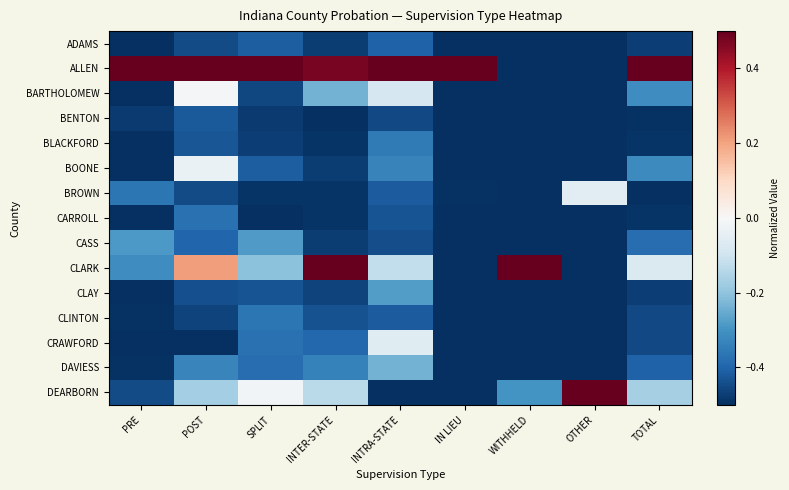

Reading left to right, extract all data points from this chart.

ADAMS: PRE=-0.5	POST=-0.4	SPLIT=-0.4	INTER-STATE=-0.5	INTRA-STATE=-0.4	IN LIEU=-0.5	WITHHELD=-0.5	OTHER=-0.5	TOTAL=-0.5
ALLEN: PRE=0.5	POST=0.5	SPLIT=0.5	INTER-STATE=0.5	INTRA-STATE=0.5	IN LIEU=0.5	WITHHELD=-0.5	OTHER=-0.5	TOTAL=0.5
BARTHOLOMEW: PRE=-0.5	POST=-0.0	SPLIT=-0.5	INTER-STATE=-0.2	INTRA-STATE=-0.1	IN LIEU=-0.5	WITHHELD=-0.5	OTHER=-0.5	TOTAL=-0.3
BENTON: PRE=-0.5	POST=-0.4	SPLIT=-0.5	INTER-STATE=-0.5	INTRA-STATE=-0.5	IN LIEU=-0.5	WITHHELD=-0.5	OTHER=-0.5	TOTAL=-0.5
BLACKFORD: PRE=-0.5	POST=-0.4	SPLIT=-0.5	INTER-STATE=-0.5	INTRA-STATE=-0.4	IN LIEU=-0.5	WITHHELD=-0.5	OTHER=-0.5	TOTAL=-0.5
BOONE: PRE=-0.5	POST=-0.0	SPLIT=-0.4	INTER-STATE=-0.5	INTRA-STATE=-0.3	IN LIEU=-0.5	WITHHELD=-0.5	OTHER=-0.5	TOTAL=-0.3
BROWN: PRE=-0.4	POST=-0.4	SPLIT=-0.5	INTER-STATE=-0.5	INTRA-STATE=-0.4	IN LIEU=-0.5	WITHHELD=-0.5	OTHER=-0.1	TOTAL=-0.5
CARROLL: PRE=-0.5	POST=-0.4	SPLIT=-0.5	INTER-STATE=-0.5	INTRA-STATE=-0.4	IN LIEU=-0.5	WITHHELD=-0.5	OTHER=-0.5	TOTAL=-0.5
CASS: PRE=-0.3	POST=-0.4	SPLIT=-0.3	INTER-STATE=-0.5	INTRA-STATE=-0.4	IN LIEU=-0.5	WITHHELD=-0.5	OTHER=-0.5	TOTAL=-0.4
CLARK: PRE=-0.3	POST=0.2	SPLIT=-0.2	INTER-STATE=0.5	INTRA-STATE=-0.1	IN LIEU=-0.5	WITHHELD=0.5	OTHER=-0.5	TOTAL=-0.1
CLAY: PRE=-0.5	POST=-0.4	SPLIT=-0.4	INTER-STATE=-0.5	INTRA-STATE=-0.3	IN LIEU=-0.5	WITHHELD=-0.5	OTHER=-0.5	TOTAL=-0.5
CLINTON: PRE=-0.5	POST=-0.5	SPLIT=-0.4	INTER-STATE=-0.4	INTRA-STATE=-0.4	IN LIEU=-0.5	WITHHELD=-0.5	OTHER=-0.5	TOTAL=-0.5
CRAWFORD: PRE=-0.5	POST=-0.5	SPLIT=-0.4	INTER-STATE=-0.4	INTRA-STATE=-0.1	IN LIEU=-0.5	WITHHELD=-0.5	OTHER=-0.5	TOTAL=-0.5
DAVIESS: PRE=-0.5	POST=-0.3	SPLIT=-0.4	INTER-STATE=-0.3	INTRA-STATE=-0.2	IN LIEU=-0.5	WITHHELD=-0.5	OTHER=-0.5	TOTAL=-0.4
DEARBORN: PRE=-0.4	POST=-0.2	SPLIT=-0.0	INTER-STATE=-0.1	INTRA-STATE=-0.5	IN LIEU=-0.5	WITHHELD=-0.3	OTHER=0.5	TOTAL=-0.2